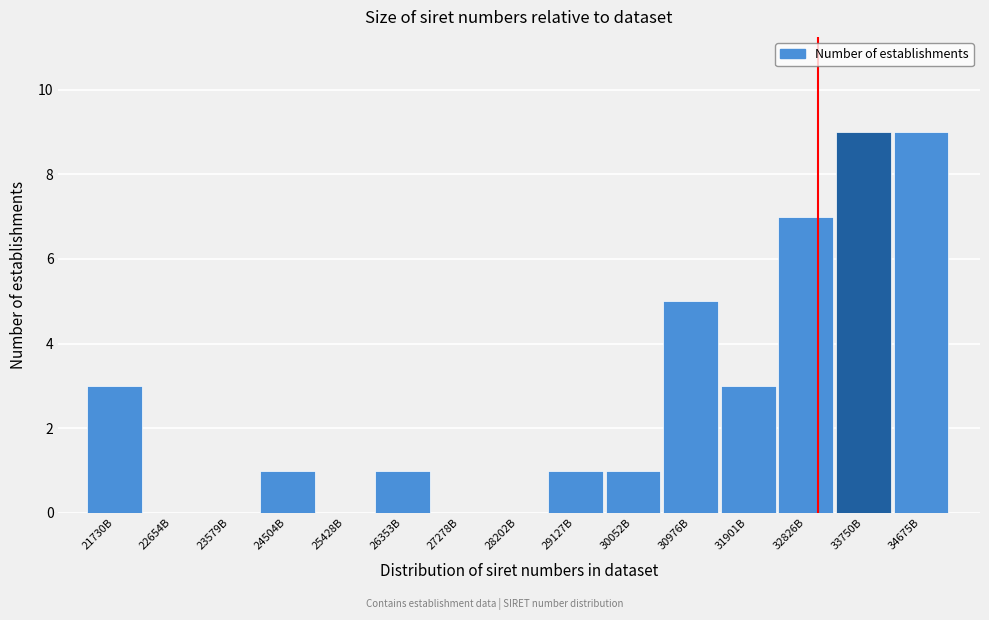

Reading left to right, extract all data points from this chart.

21730B=3	22654B=0	23579B=0	24504B=1	25428B=0	26353B=1	27278B=0	28202B=0	29127B=1	30052B=1	30976B=5	31901B=3	32826B=7	33750B=9	34675B=9